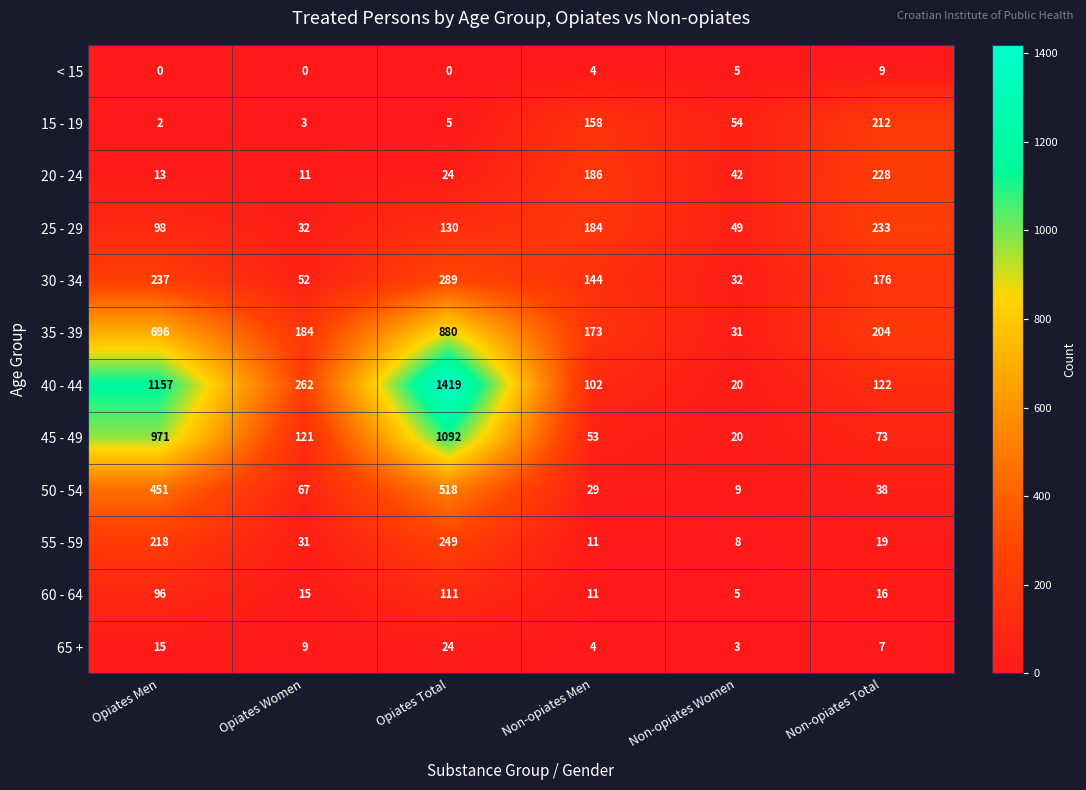

At Non-opiates Total, list the series in order from smallest to largest.

65 +, < 15, 60 - 64, 55 - 59, 50 - 54, 45 - 49, 40 - 44, 30 - 34, 35 - 39, 15 - 19, 20 - 24, 25 - 29